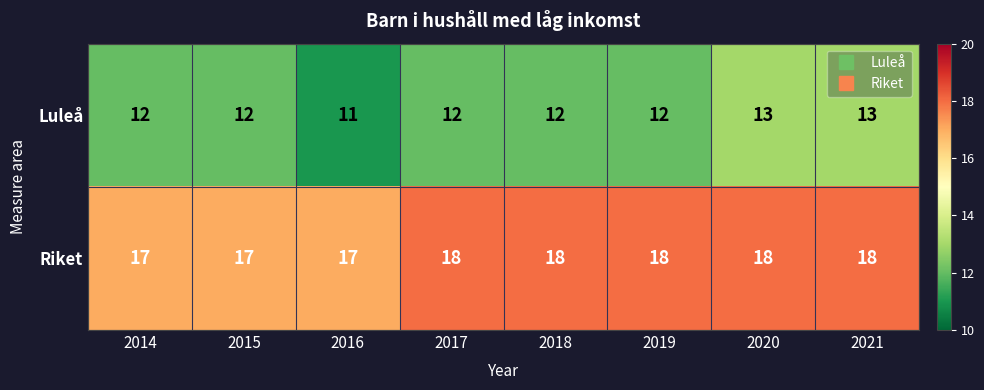

How many Luleå values are between 12 and 13?

7